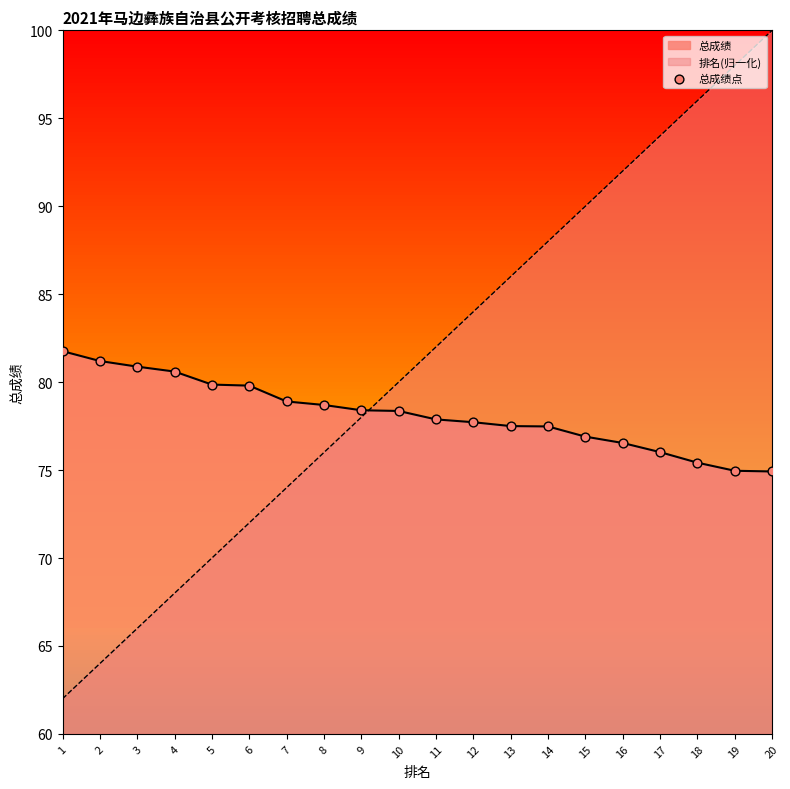

Which has a higher value, 1 or 2?

1